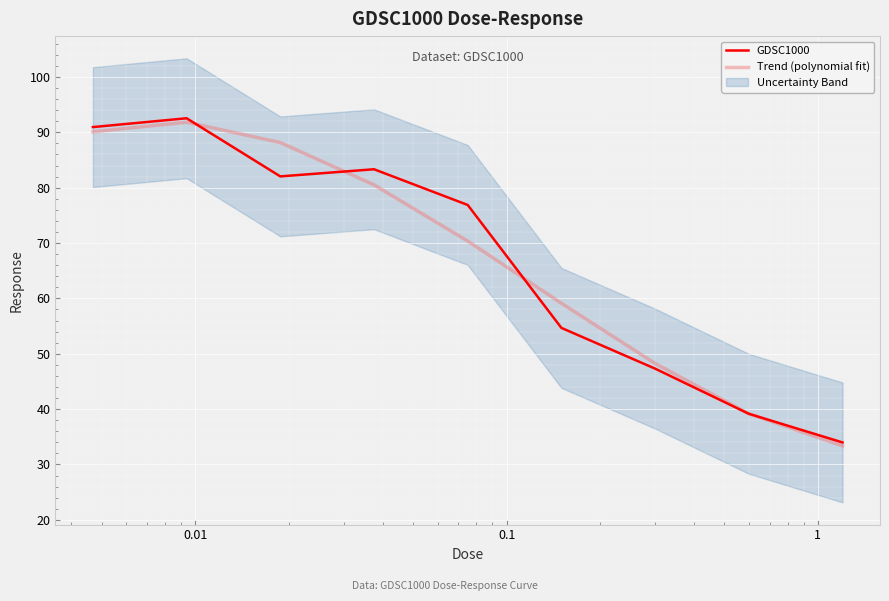

Reading left to right, extract all data points from this chart.

GDSC1000: 90.9	92.5	82.0	83.3	76.9	54.7	47.3	39.2	34.0
Trend (polynomial fit): 90.1	91.8	88.2	80.5	70.4	59.1	48.2	39.2	33.4